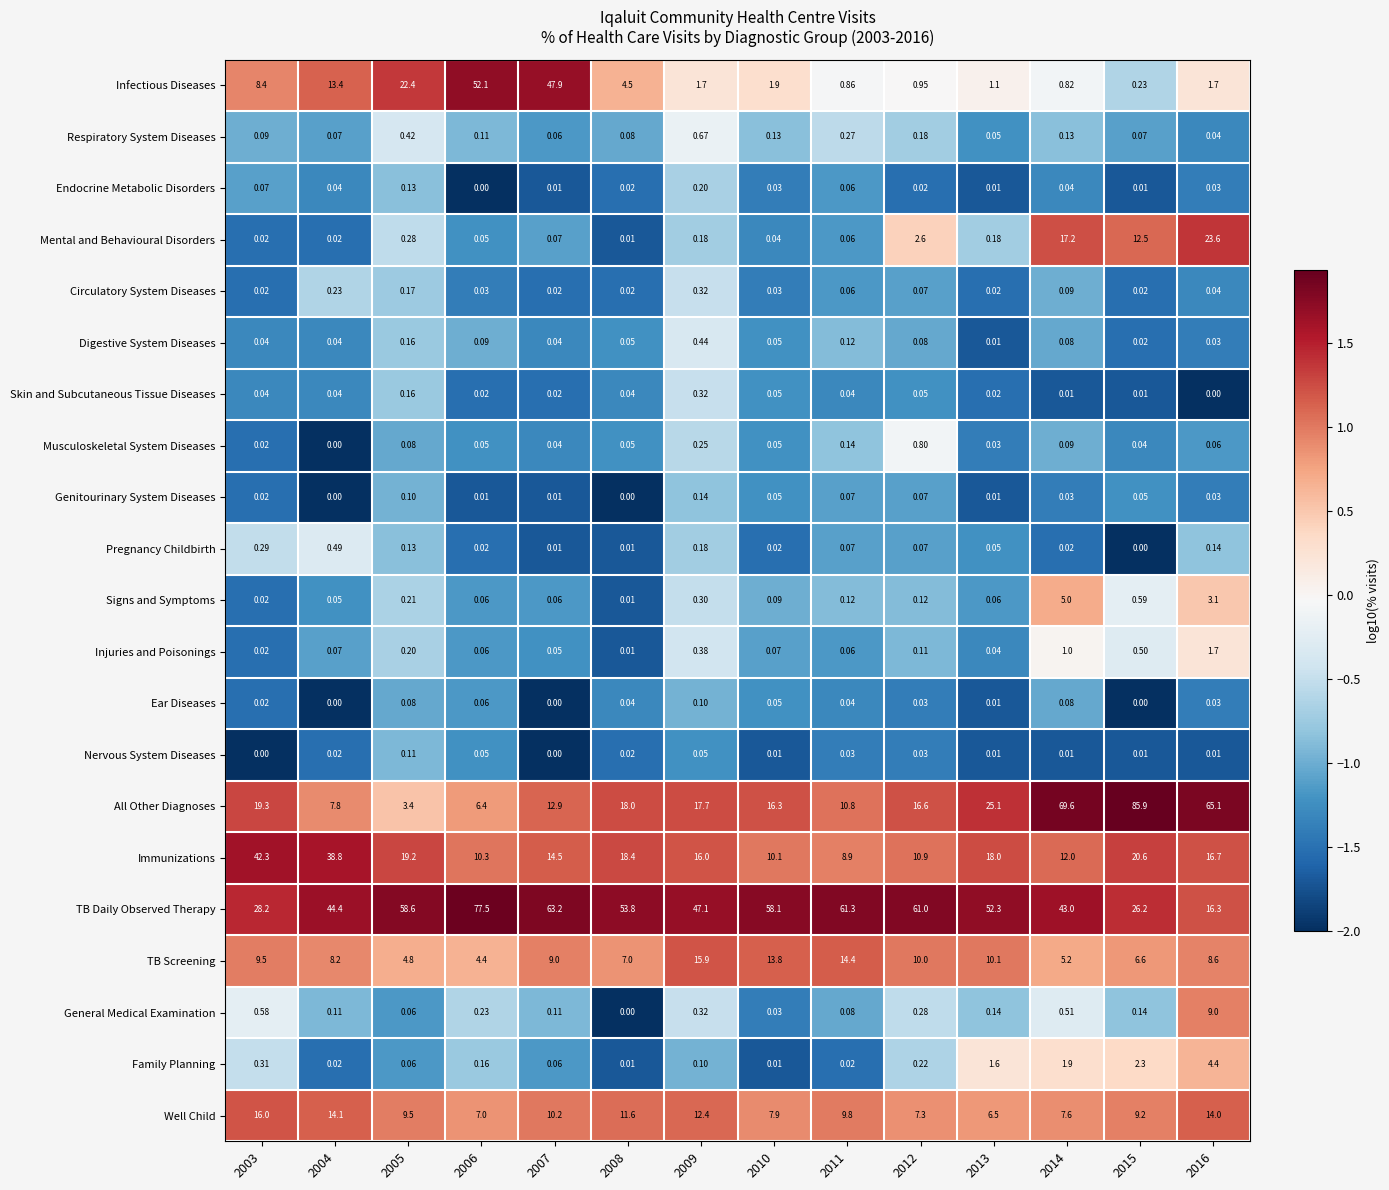

Which series has the largest total across all categories?

TB Daily Observed Therapy